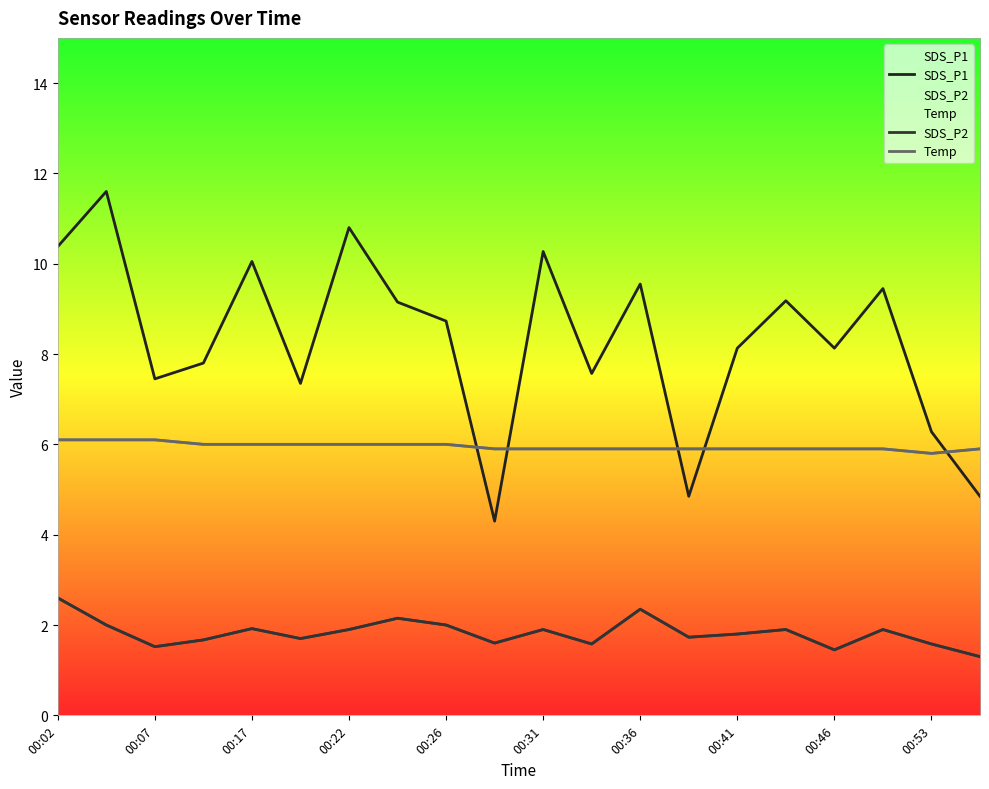

True or false: Temp has more than 2 points higher than both neighbors.

False